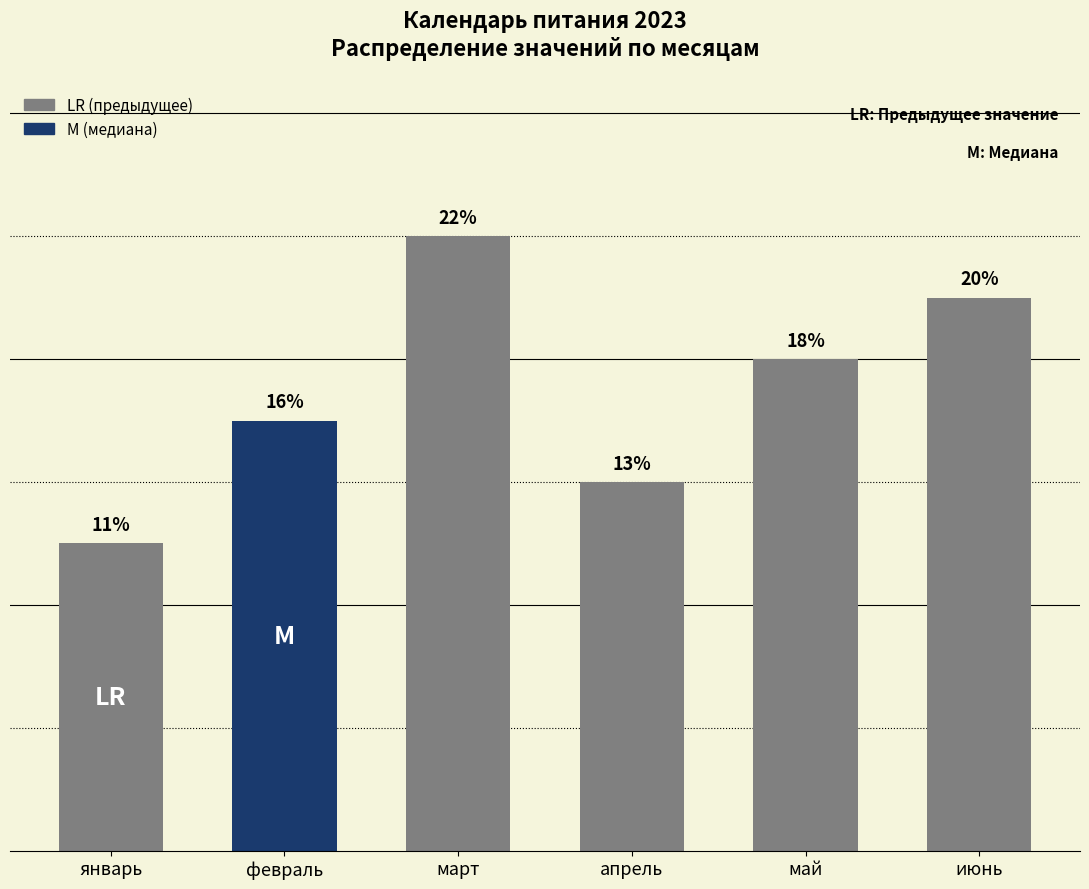

At which label is the value closest to 7?

февраль